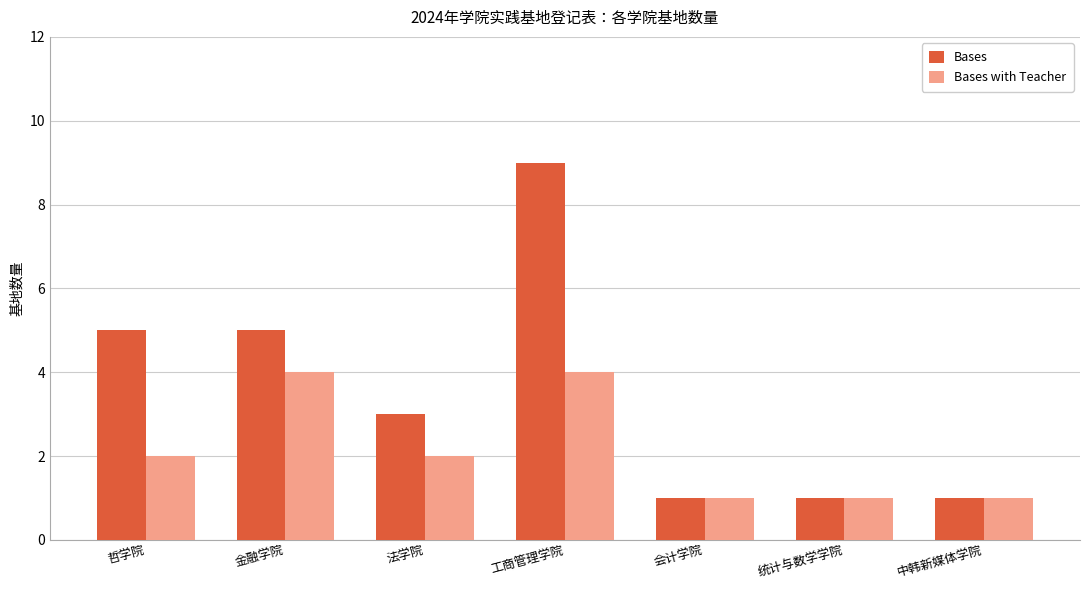

List the series in order of their overall mean, lowest first.

Bases with Teacher, Bases